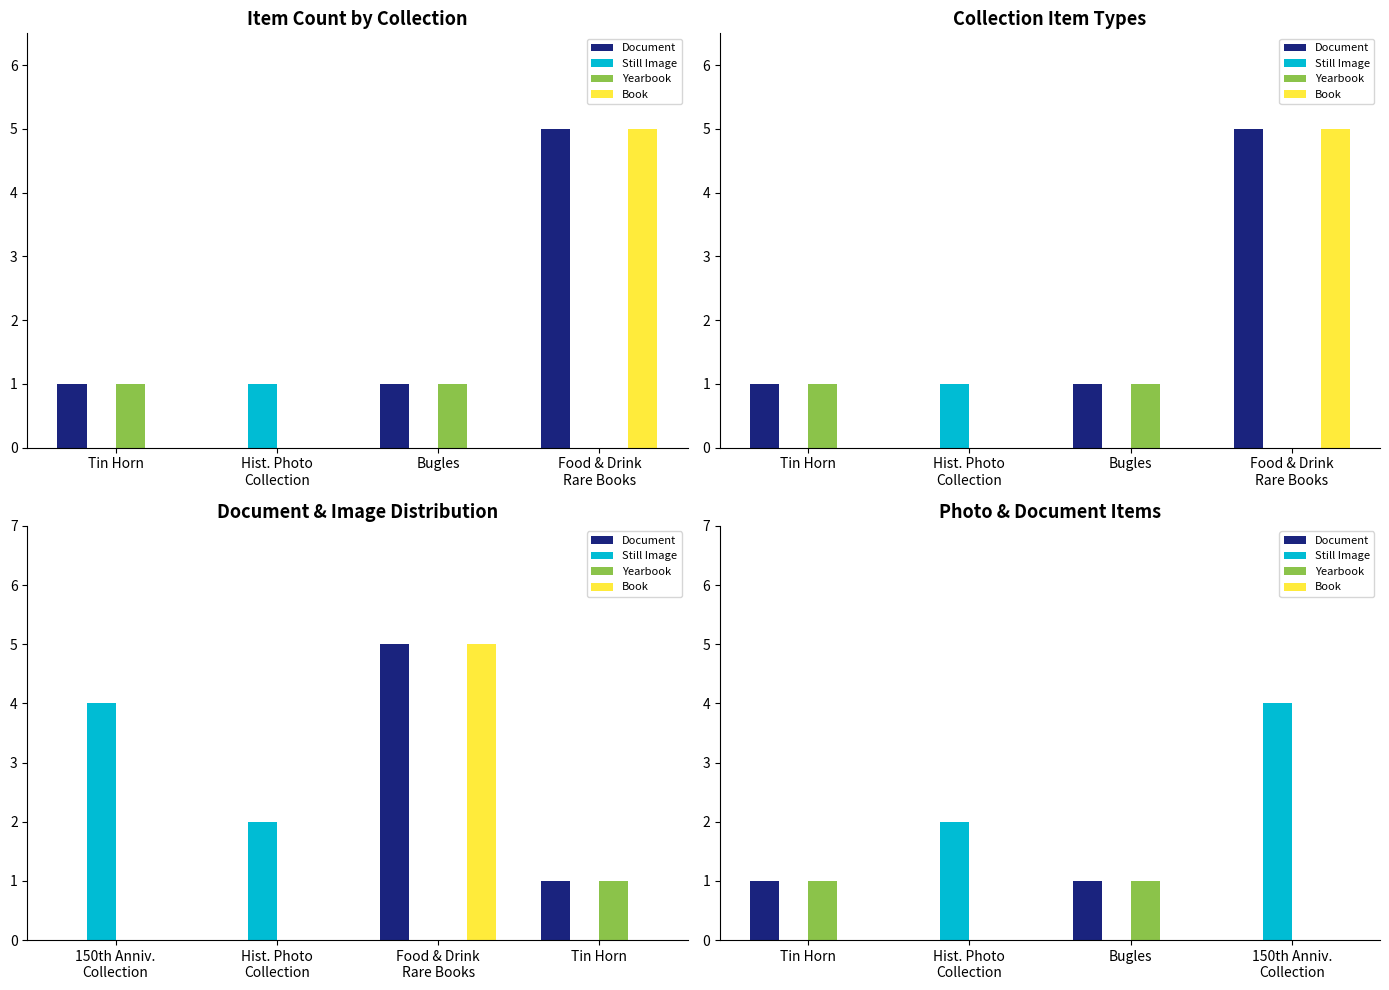

Does the chart contain any negative values?

No